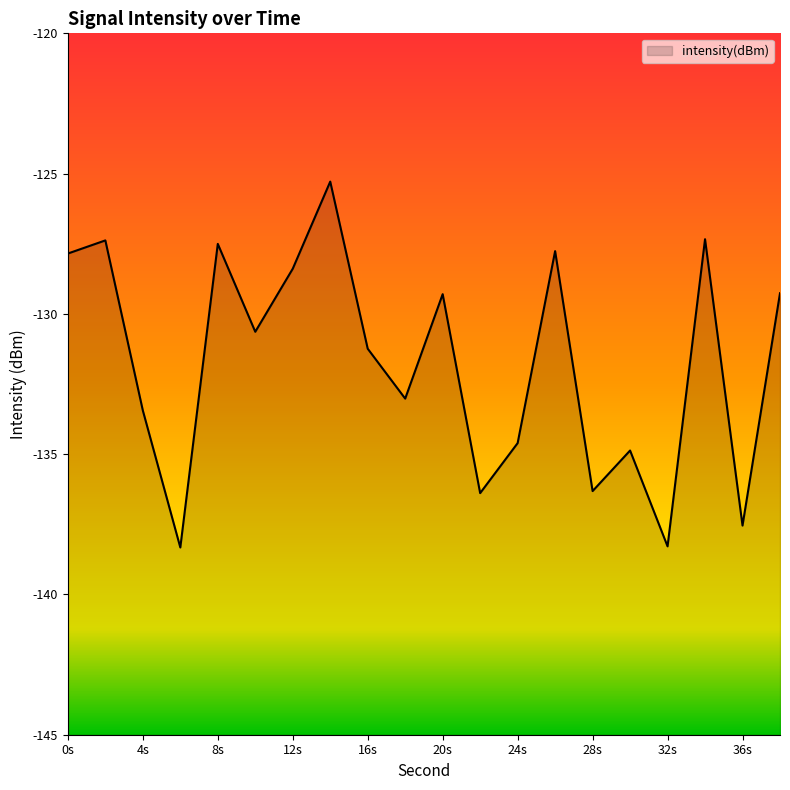

Which category has the lowest value across all series?

6